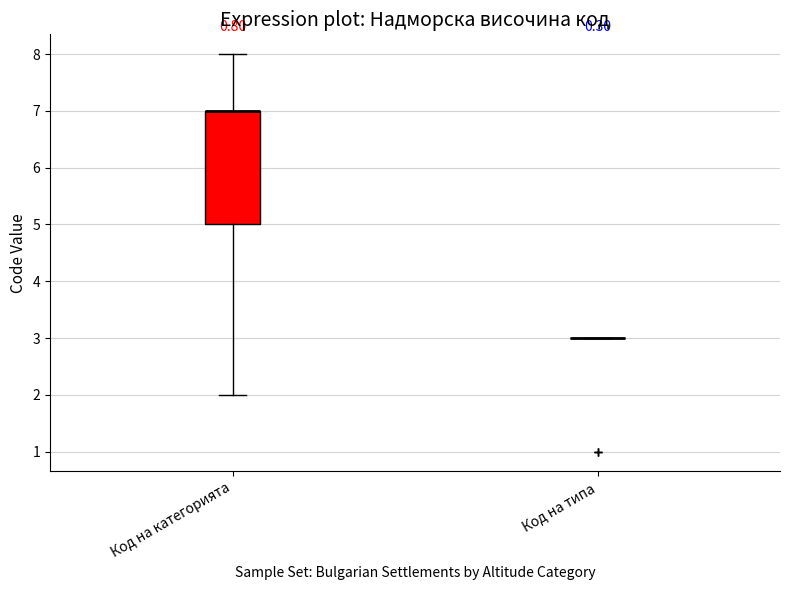

Reading left to right, transcribe this box plot: for each box, give where its median line is, the range the box spans, and where its two whiskers end, as read against the y-axis. The values are not printed on the chart, so give them approximately, as read against the axis.

Код на категорията: median 7 (drawn on the box's upper edge), box 5 to 7, whiskers 2 to 8
Код на типа: box collapsed to a line at 3, whiskers 3 to 3